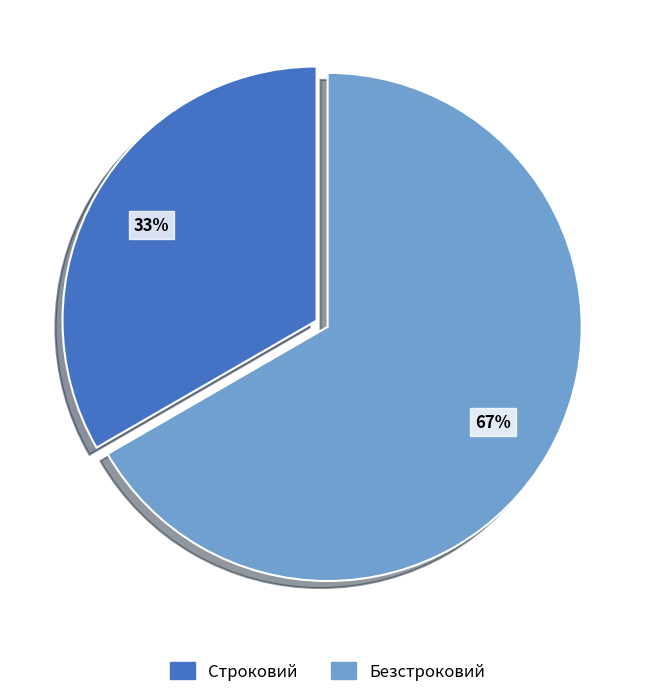

Which slice represents more than half of the pie?

Безстроковий